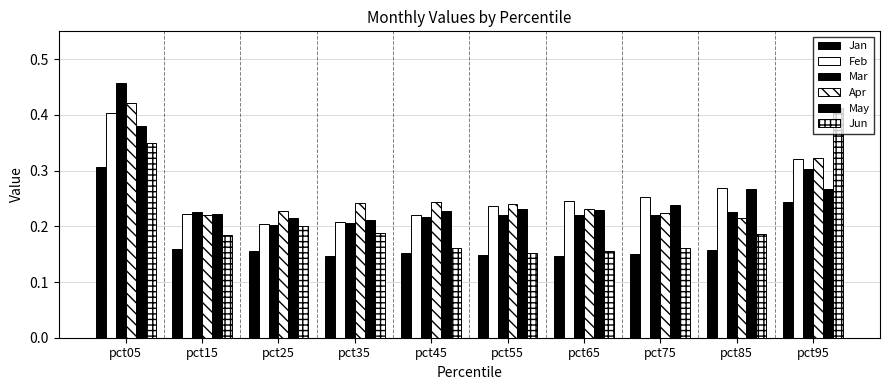

How many bars are there in each group?

6